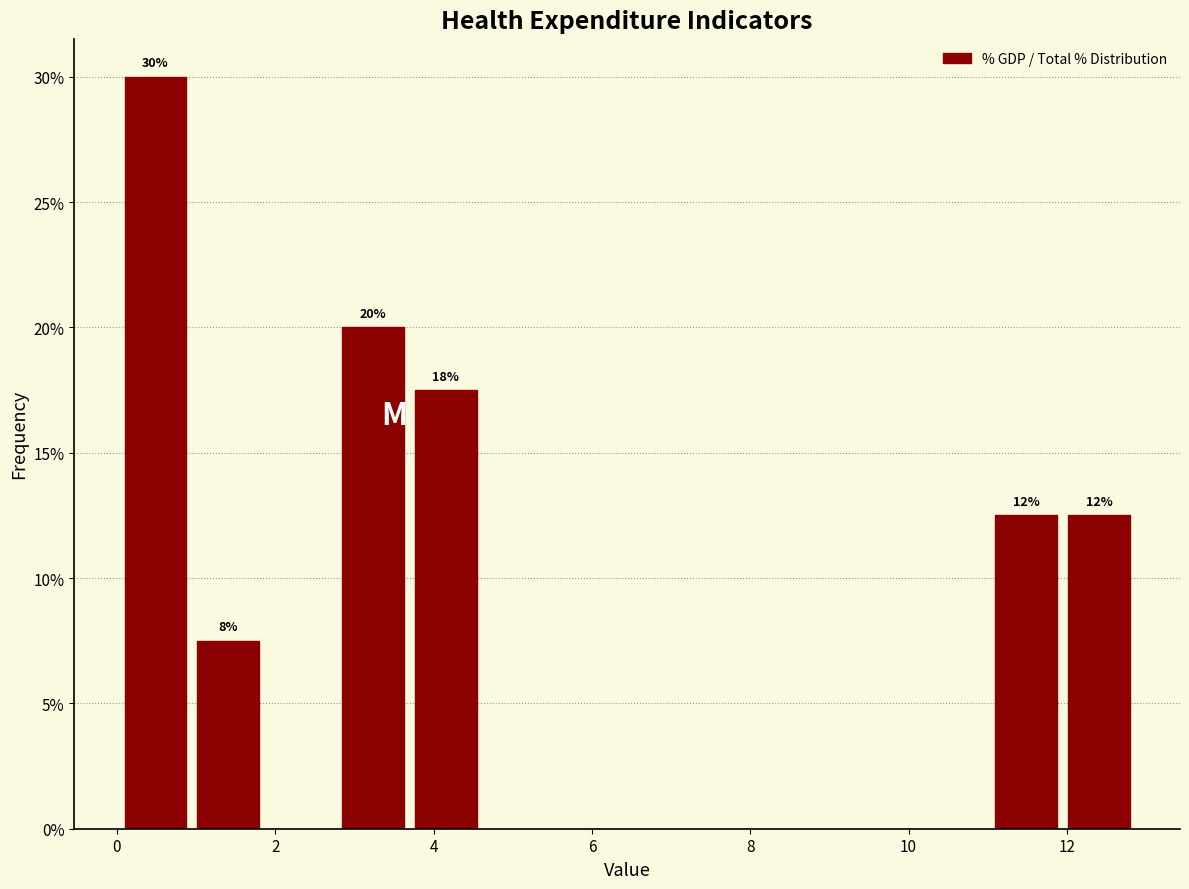

Over which range of the x-axis is the bar tallest?

0.0 to 1.0